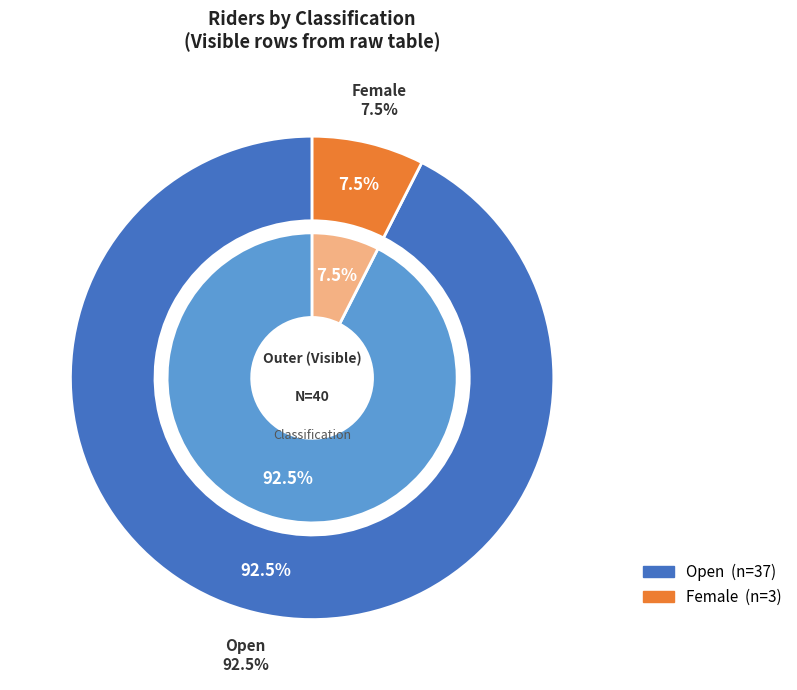

Is there any slice that represents more than half of the pie?

Yes